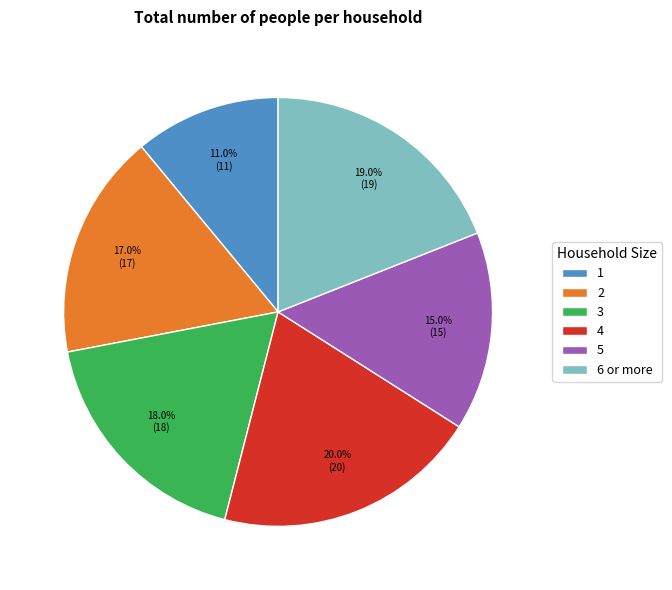

Count the number of slices in the pie.

6